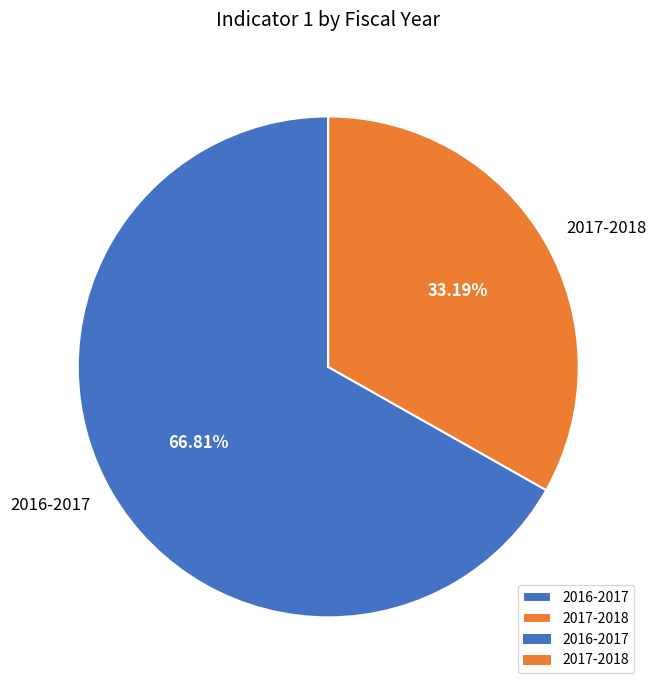

Between 2016-2017 and 2017-2018, which is larger?

2016-2017